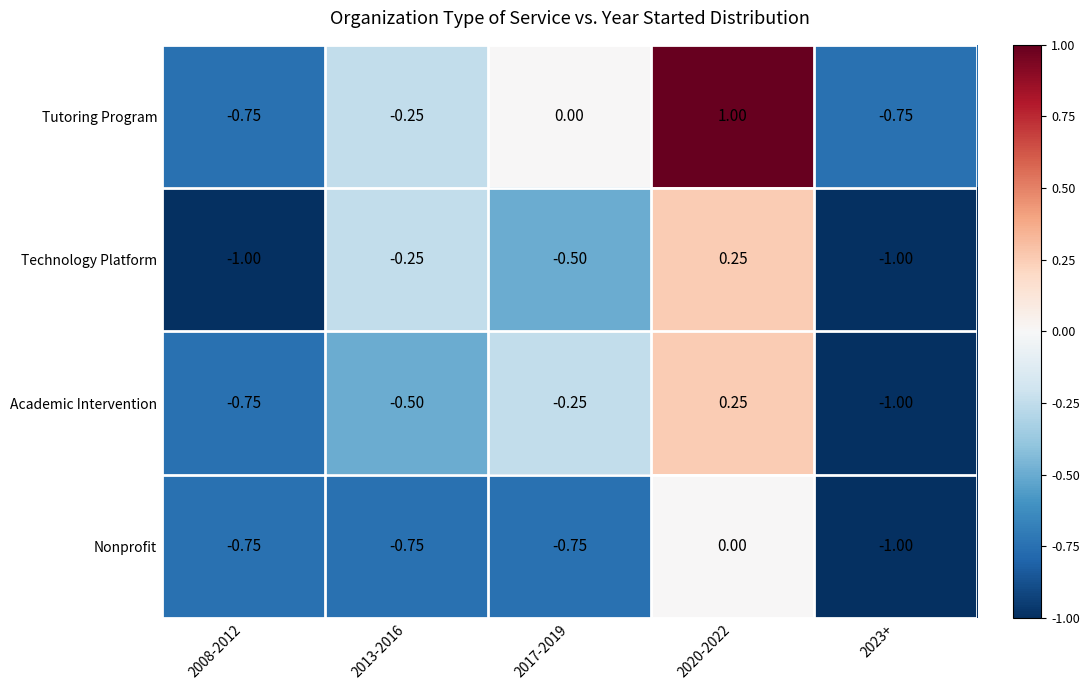

Which series has the widest spread of values?

Tutoring Program